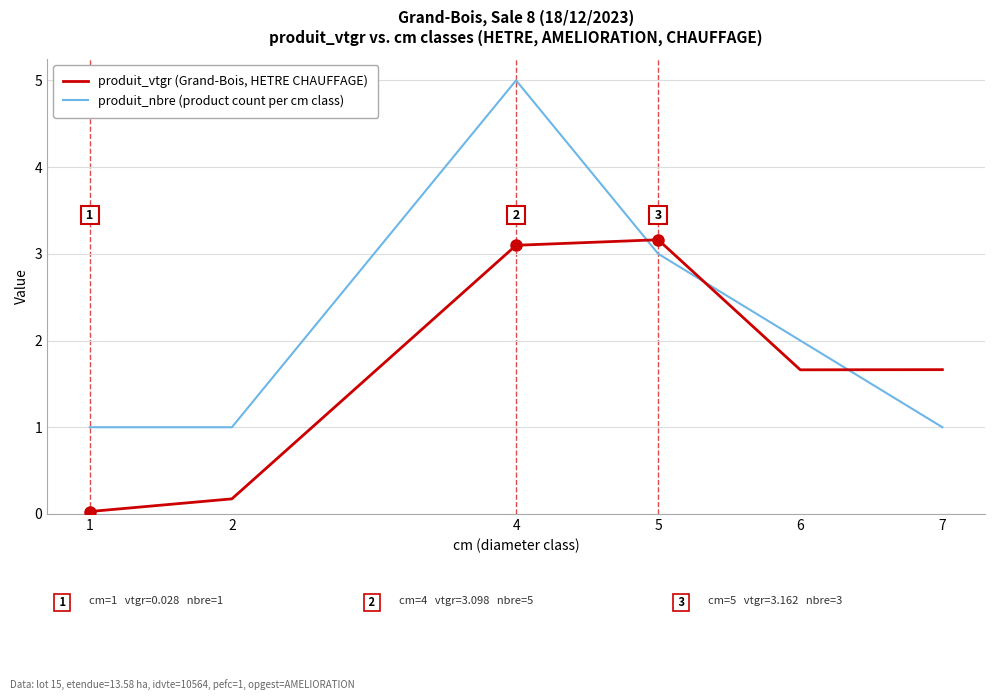

What is the spread (max minus min) of values at 6?

0.3